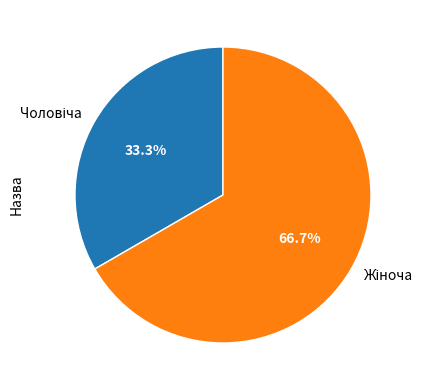

Does any single category account for the majority?

Yes